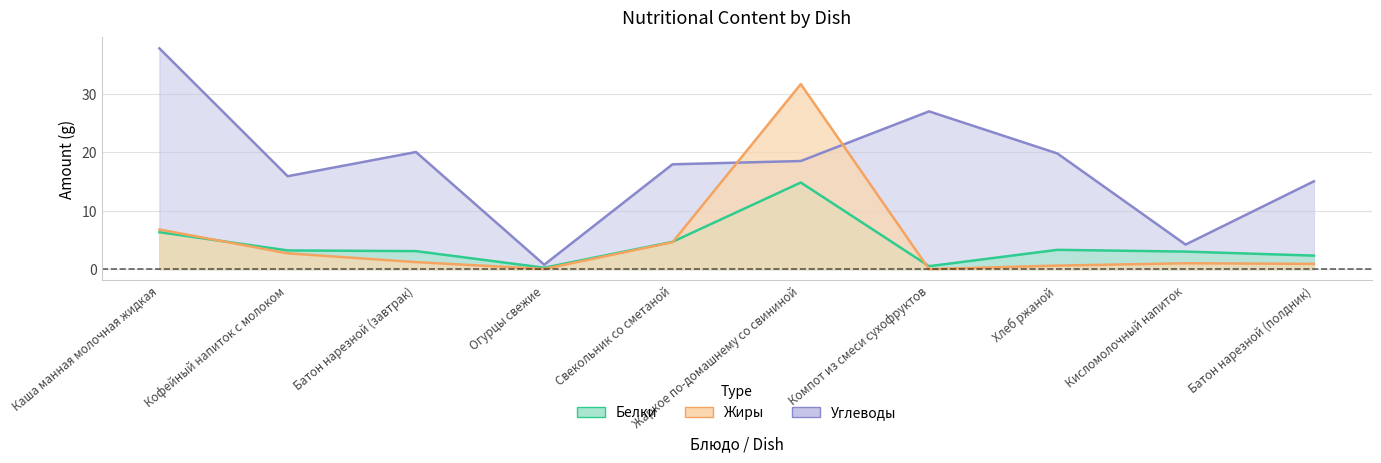

What is the difference between the maximum and minimum values in the Белки series?

14.6